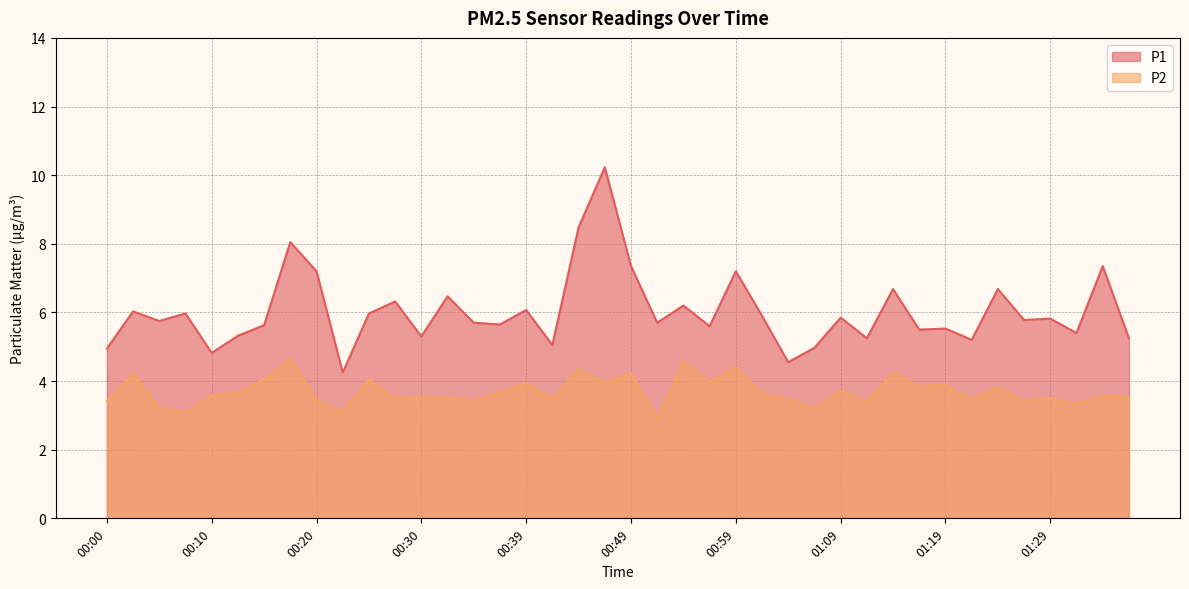

How many lines are shown in the chart?

2